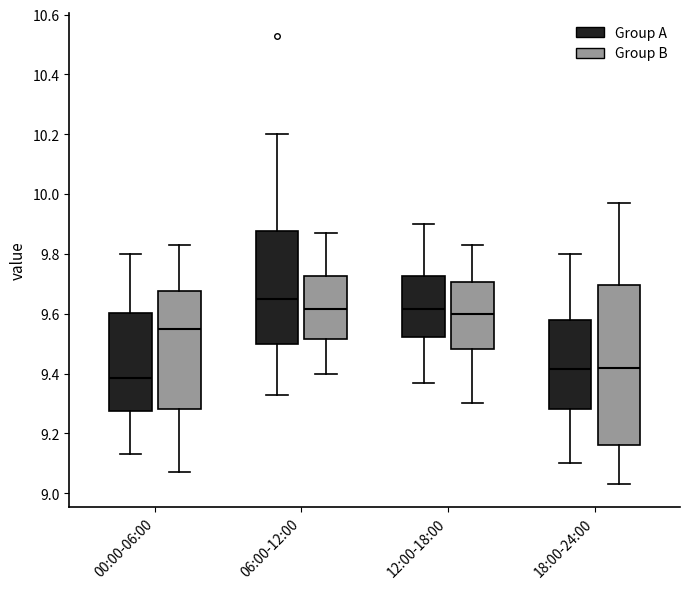

Where does the lower whisker of the box for 18:00-24:00 (Group A) end on the y-axis? The values are not printed on the chart, so give them approximately, as read against the axis.

9.10